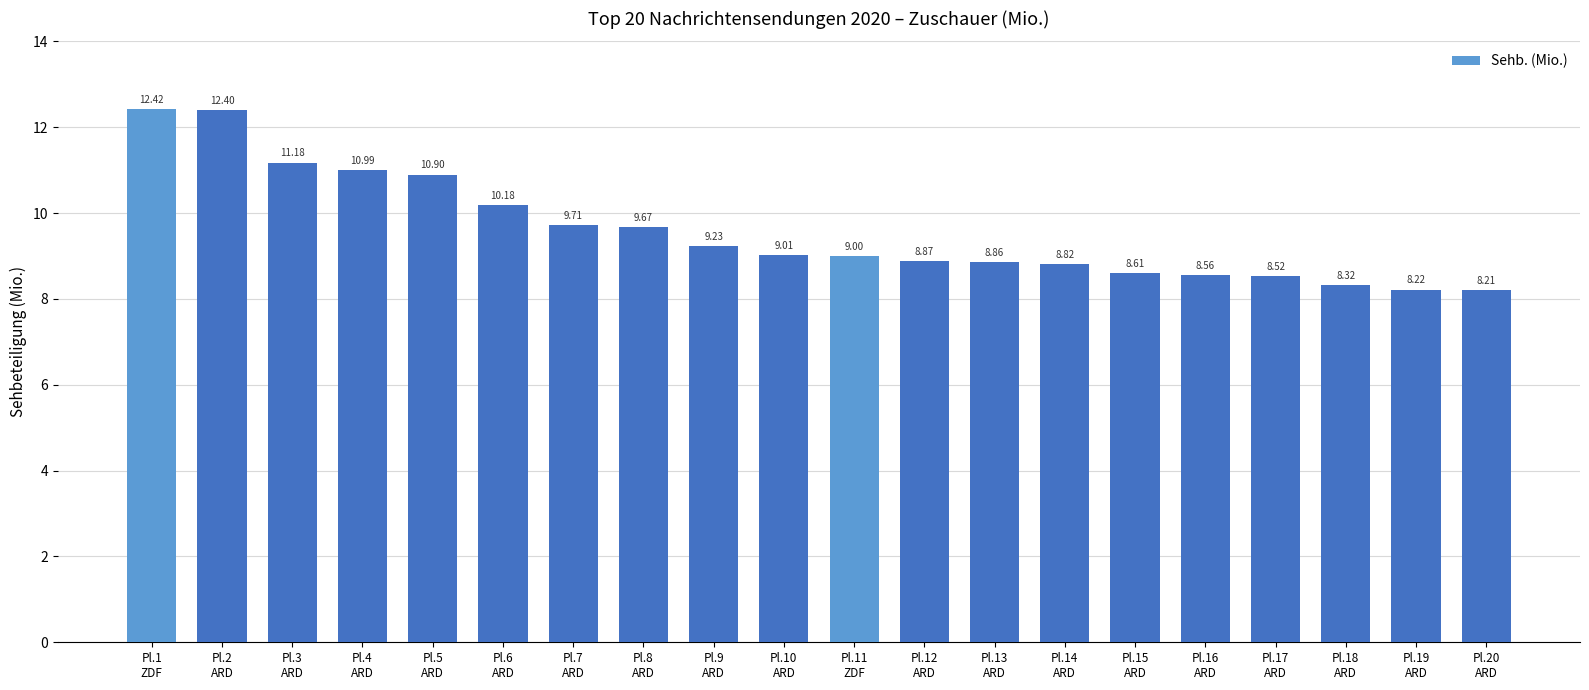

How many values exceed 9?

11